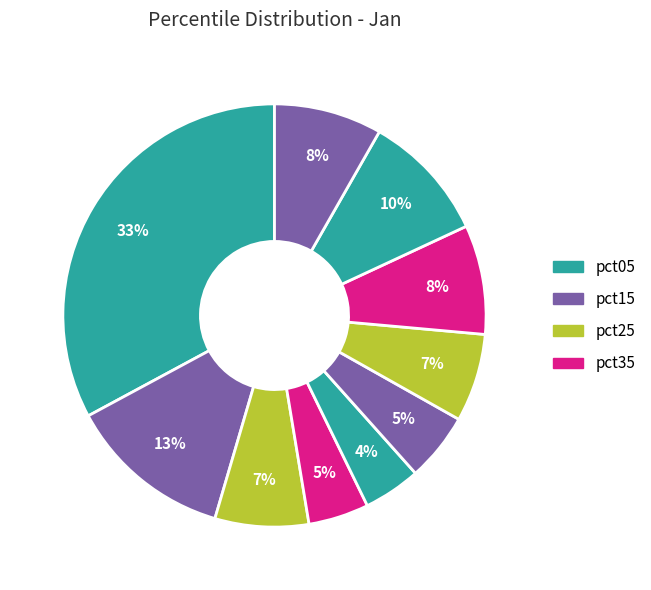

How many slices are in this pie chart?

10